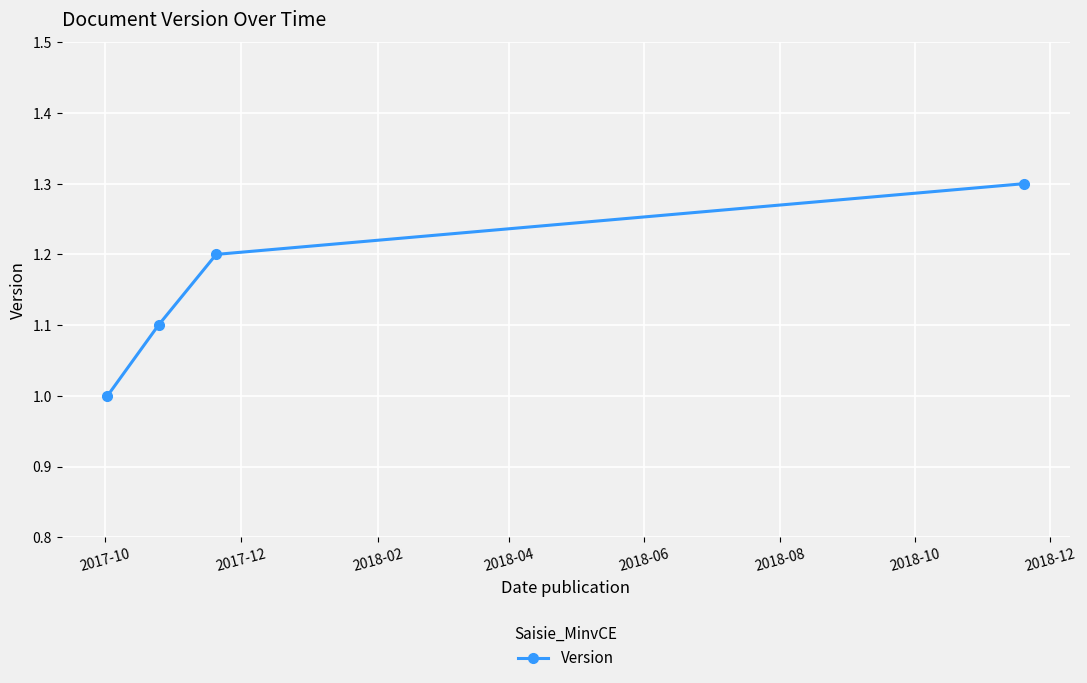

What is the smallest value displayed?

1.0